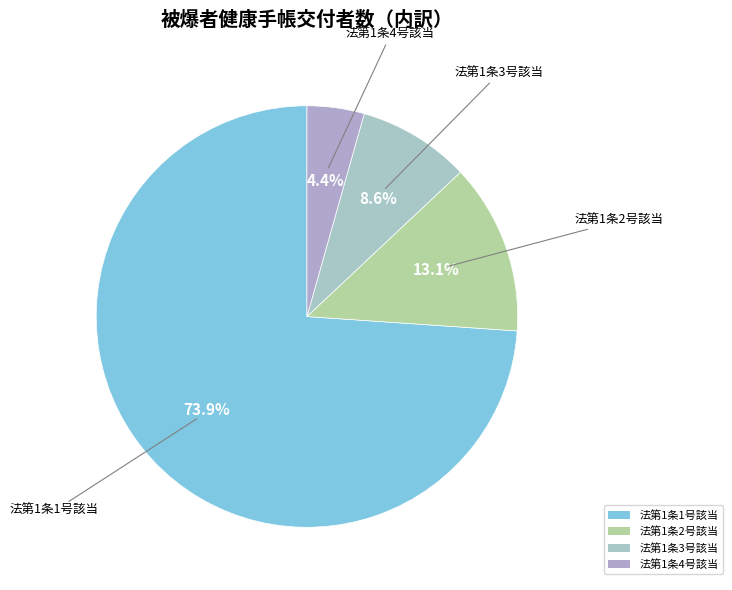

To the nearest percent, what portion does 法第1条4号該当 represent?

4%